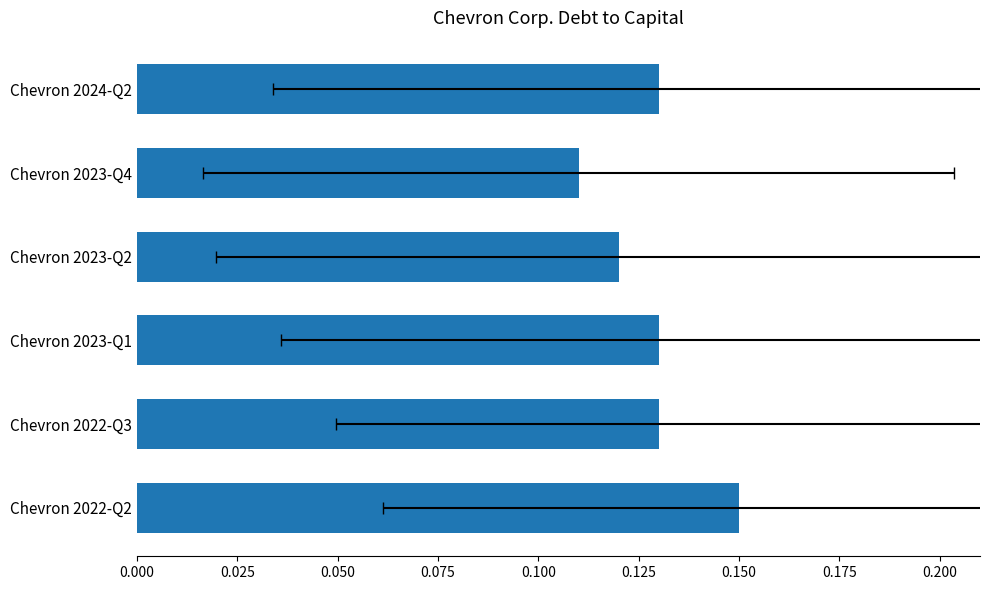

The chart shows a value of 0.2 at Chevron 2024-Q2. True or false?

False